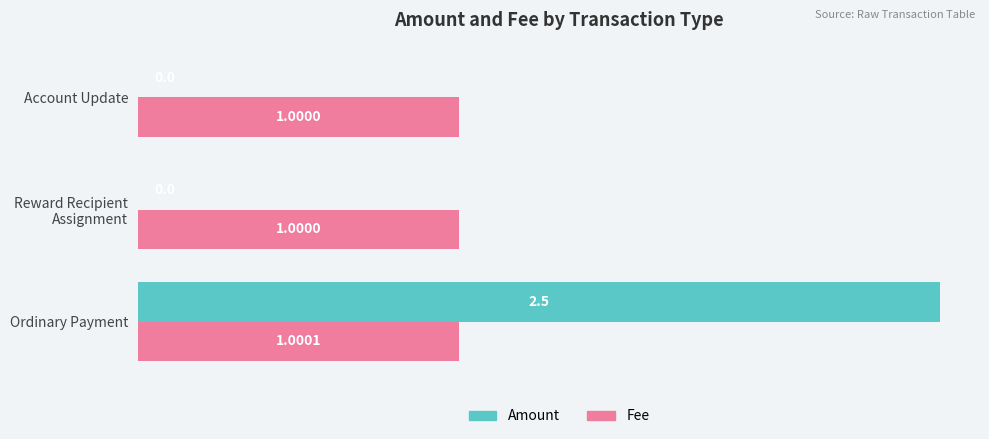

Which series has the largest total across all categories?

Fee